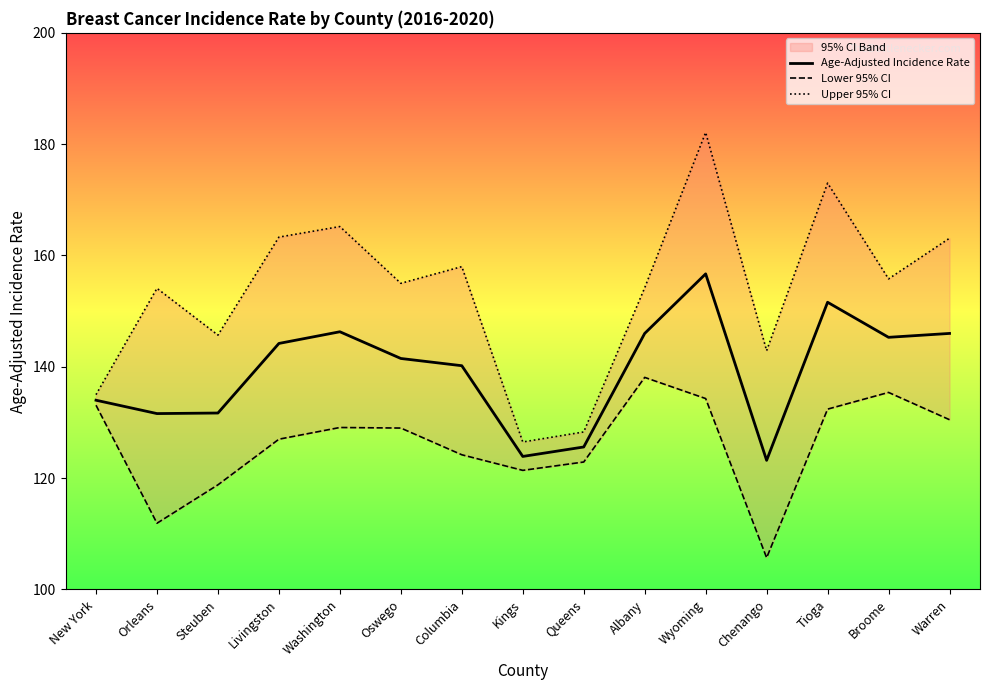

Reading left to right, list all the values displayed in this chart.

Age-Adjusted Incidence Rate: 134.0	131.6	131.7	144.2	146.3	141.5	140.2	123.9	125.6	146.0	156.7	123.2	151.6	145.3	146.0
Lower 95% CI: 133.1	111.9	118.8	127.0	129.1	129.0	124.2	121.4	122.9	138.1	134.3	105.7	132.4	135.4	130.5
Upper 95% CI: 135.0	154.1	145.7	163.3	165.2	155.0	158.0	126.5	128.3	154.2	182.1	142.9	173.0	155.8	163.1